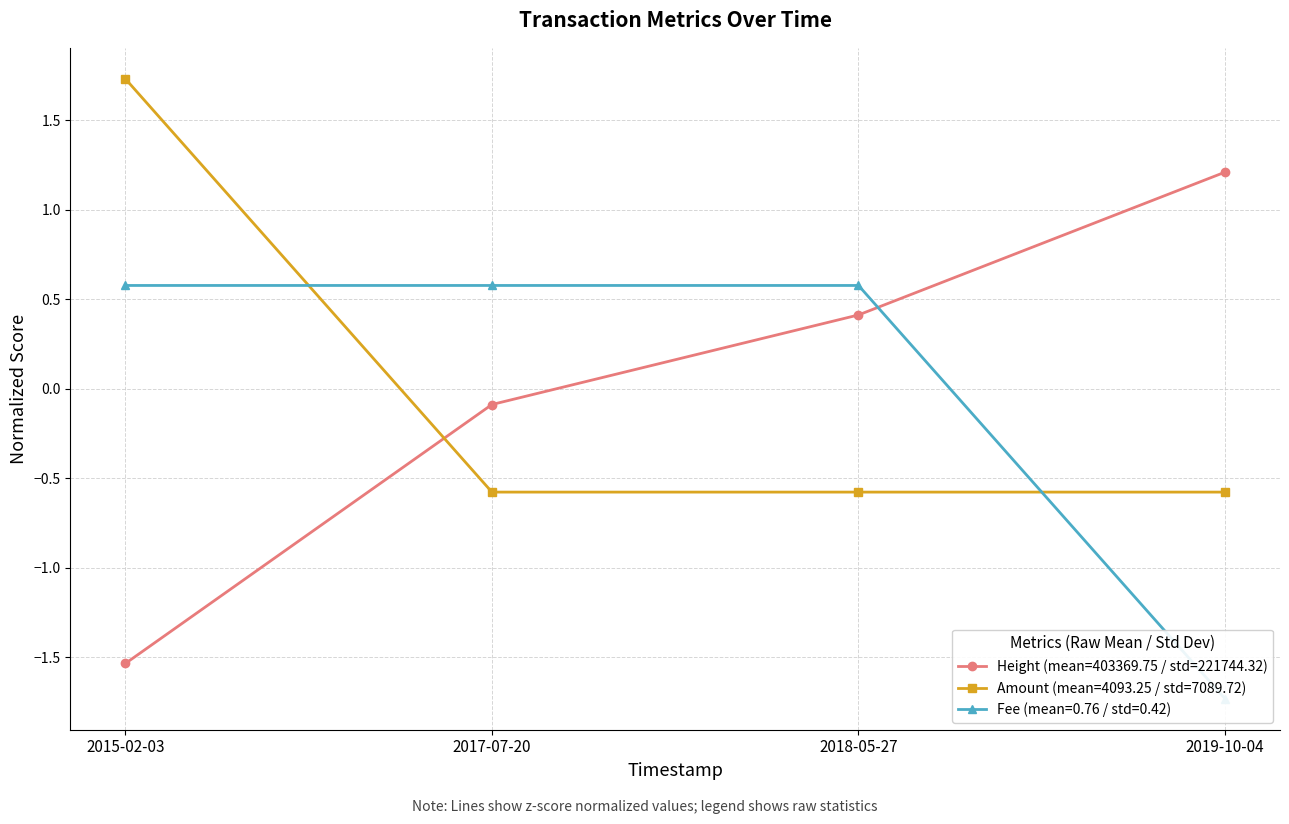

Rank the series by their average value, from lowest to highest.

Height, Amount, Fee